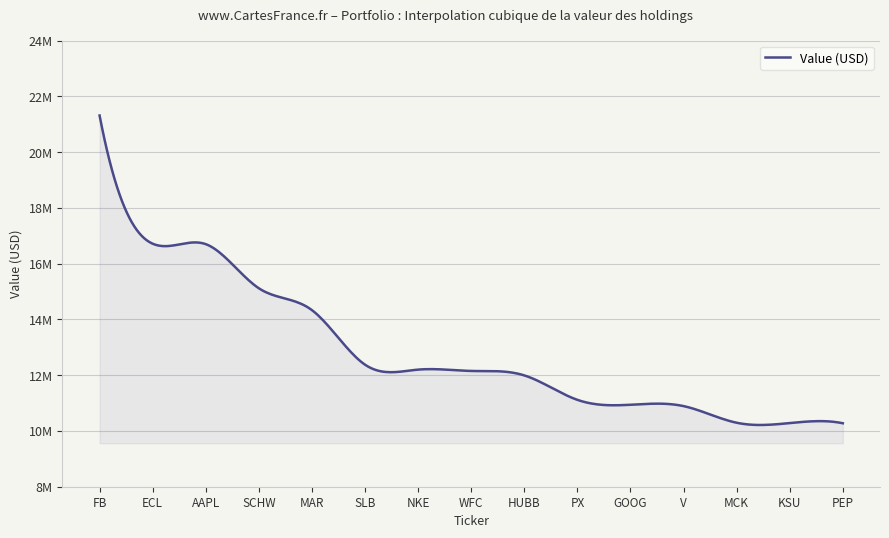

What is the label of the 4th point from the left?

SCHW